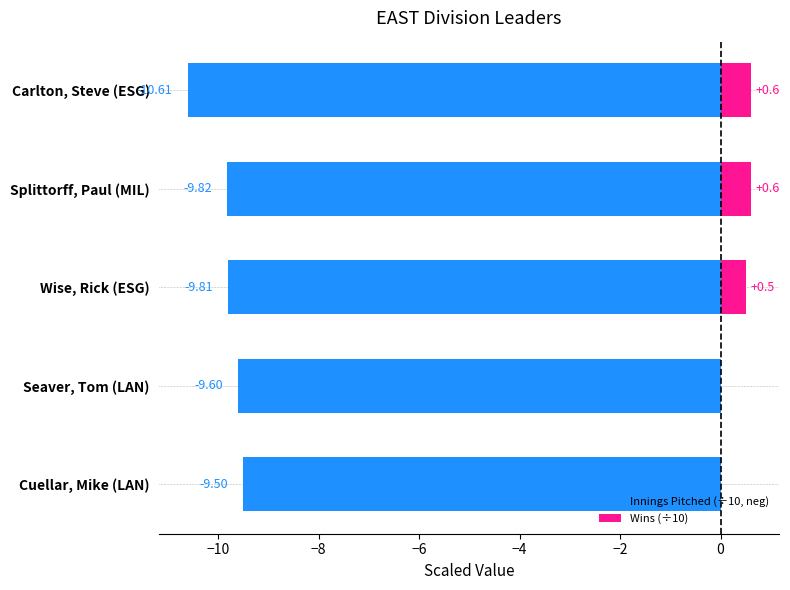

The Innings Pitched (÷10, neg) series shows -9.5 at −4. True or false?

True